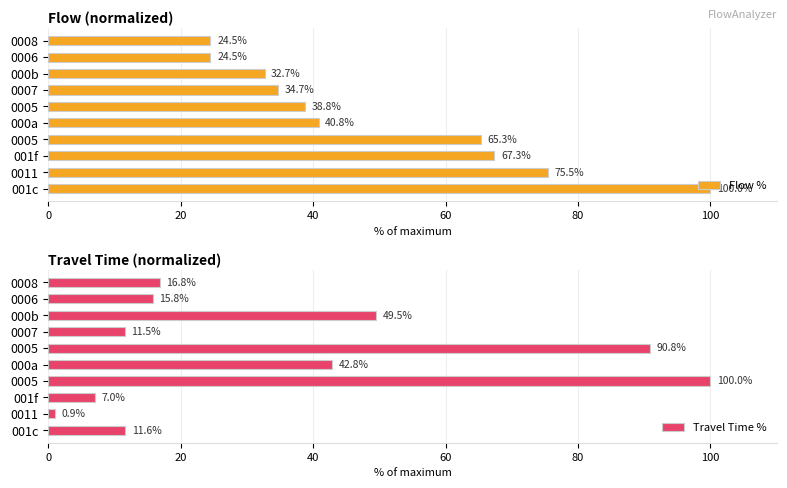

What is the difference between the second highest and second lowest values in the Flow % series?

51.0